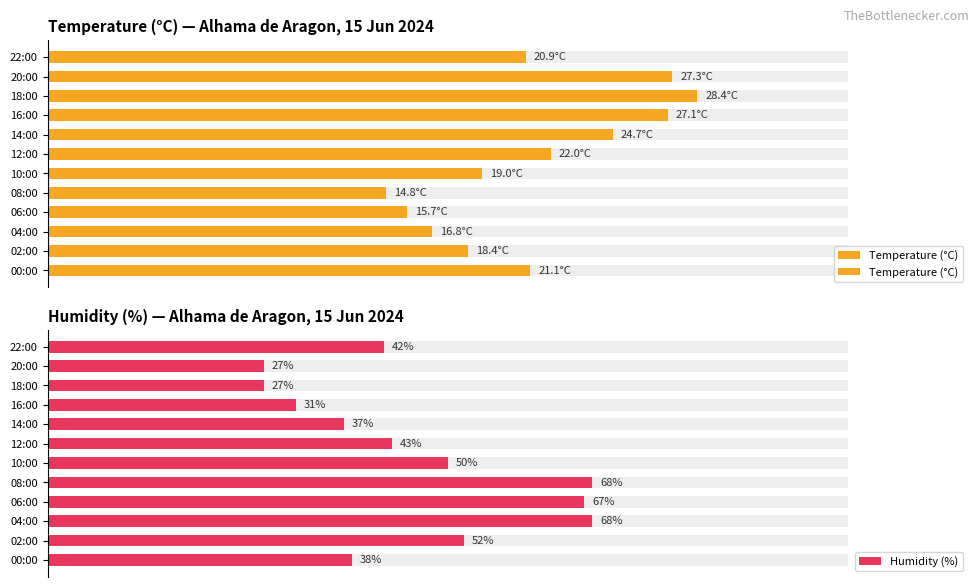

The Humidity (%) series shows 37.0 at 14:00. True or false?

True